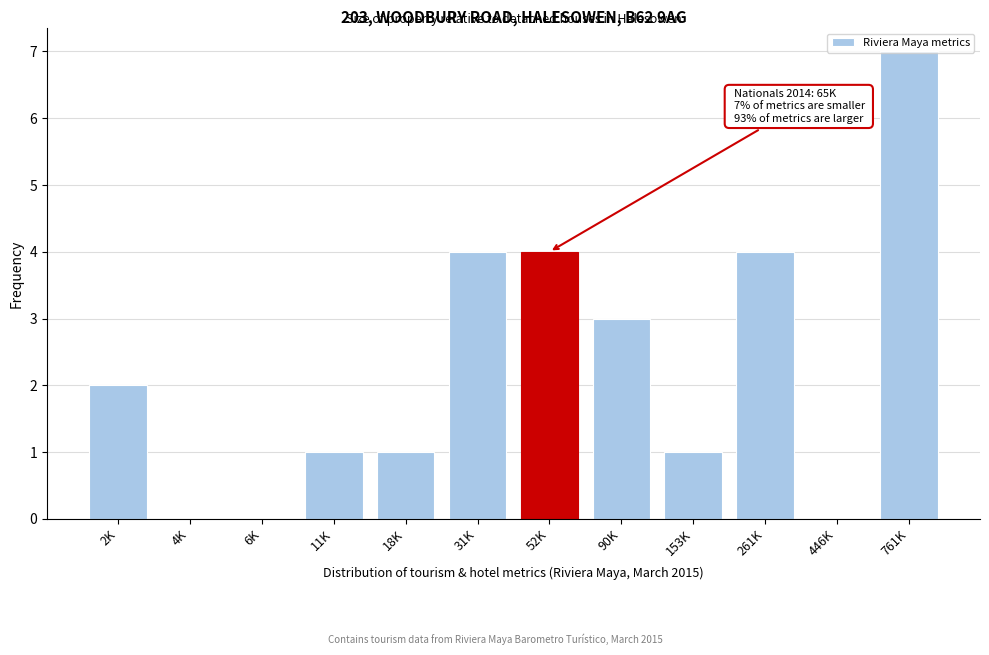

What is the sum of all values?

27